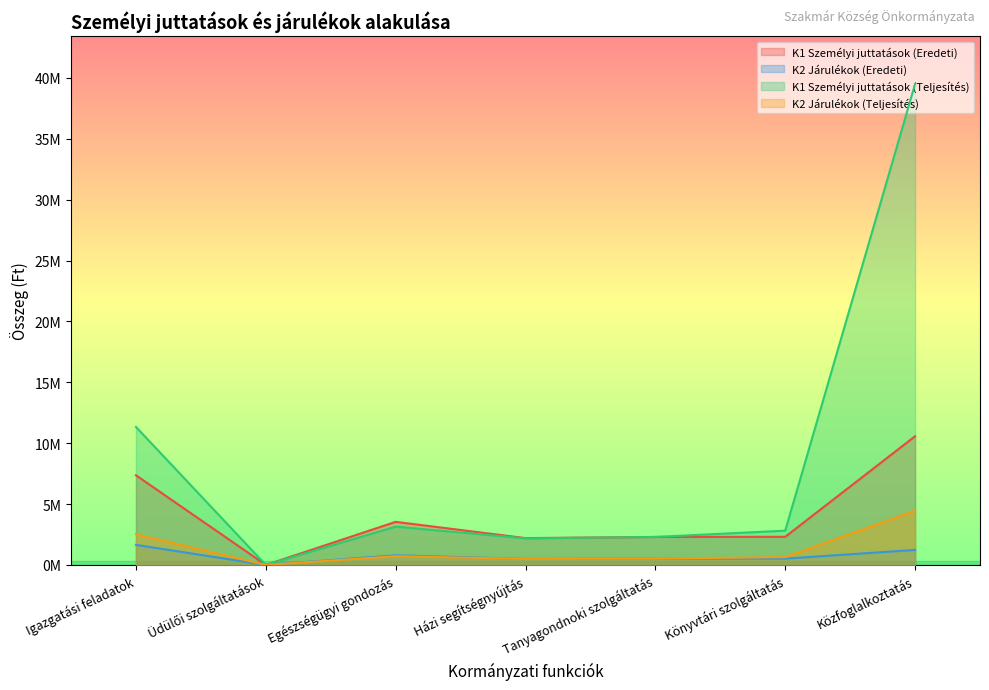

What is the difference between the second highest and second lowest values in the K2 Járulékok (Eredeti) series?

738930